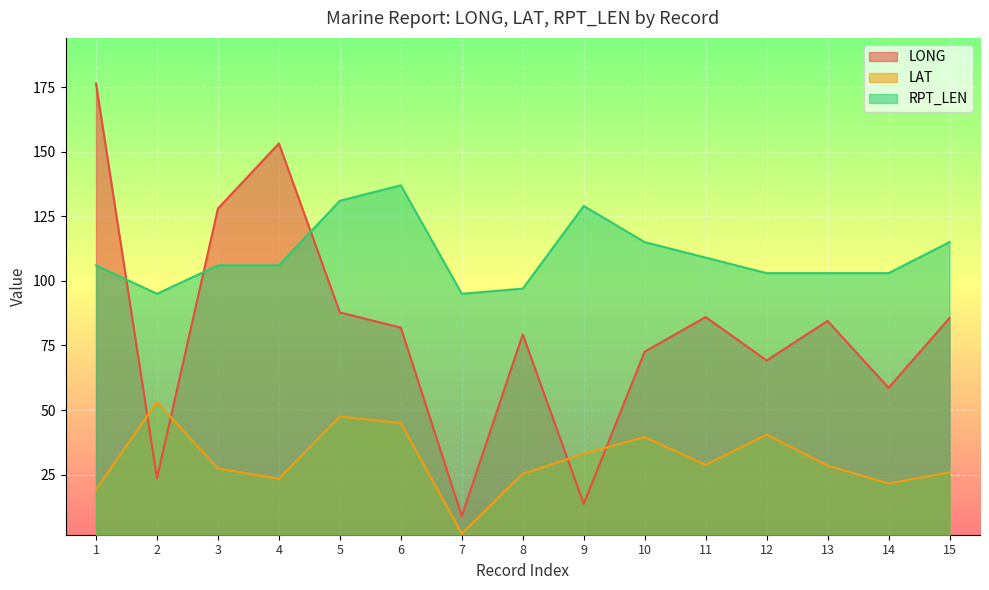

What is the difference between the second highest and second lowest values in the LAT series?

28.2